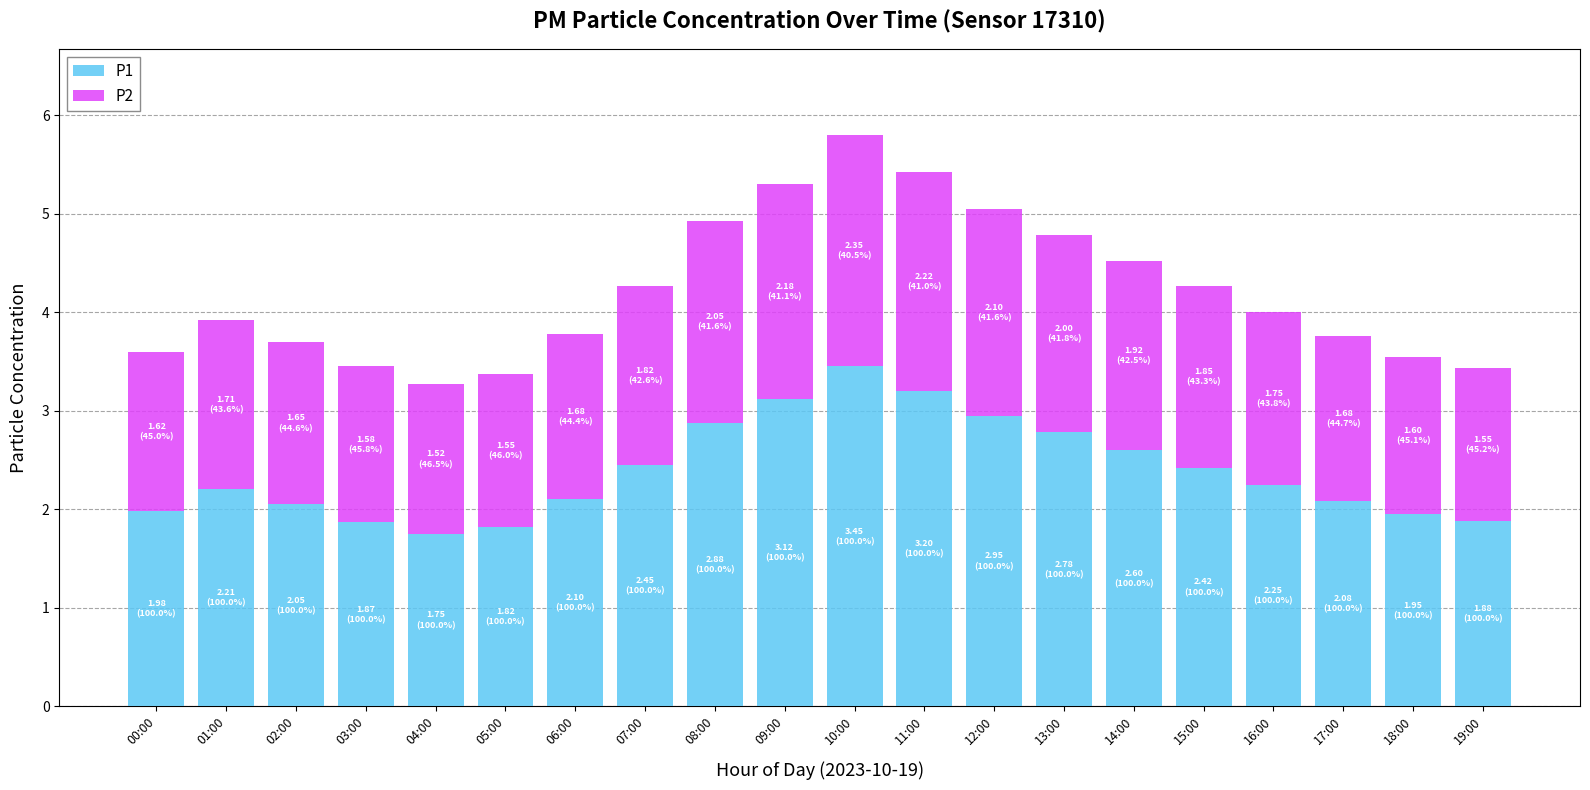

Are the bars grouped side by side (vs. stacked)?

No